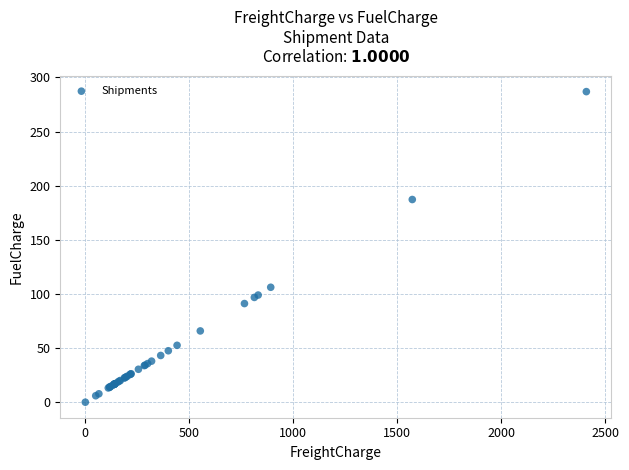

What Y value in the scatter plot is closest to 143?

106.1